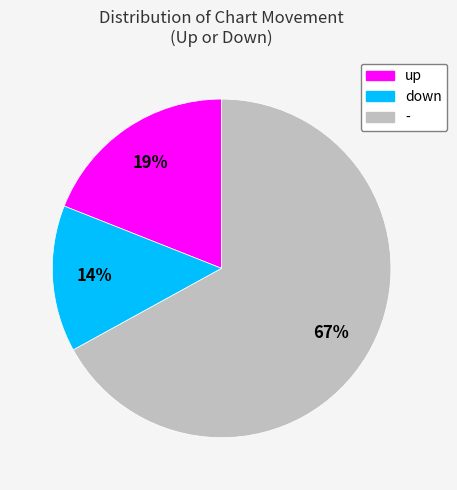

To the nearest percent, what portion does - represent?

67%